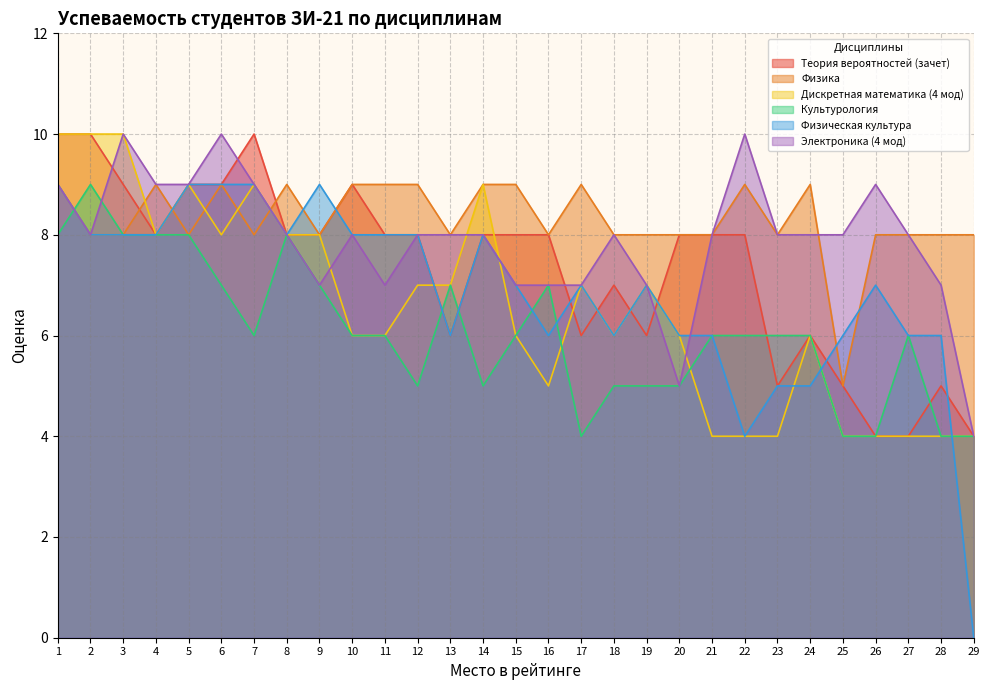

Reading left to right, transcribe all the data shown in this chart.

Теория вероятностей (зачет): 10	10	9	8	9	9	10	8	8	9	8	8	6	8	8	8	6	7	6	8	8	8	5	6	5	4	4	5	4
Физика: 9	8	8	9	8	9	8	9	8	9	9	9	8	9	9	8	9	8	8	8	8	9	8	9	5	8	8	8	8
Дискретная математика (4 мод): 10	10	10	8	9	8	9	8	8	6	6	7	7	9	6	5	7	6	7	6	4	4	4	6	4	4	4	4	4
Культурология: 8	9	8	8	8	7	6	8	7	6	6	5	7	5	6	7	4	5	5	5	6	6	6	6	4	4	6	4	4
Физическая культура: 9	8	8	8	9	9	9	8	9	8	8	8	6	8	7	6	7	6	7	6	6	4	5	5	6	7	6	6	0
Электроника (4 мод): 9	8	10	9	9	10	9	8	7	8	7	8	8	8	7	7	7	8	7	5	8	10	8	8	8	9	8	7	4